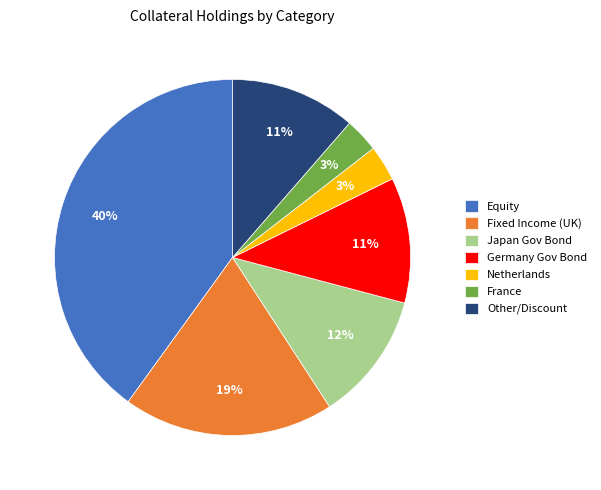

To the nearest percent, what portion does Fixed Income (UK) represent?

19%